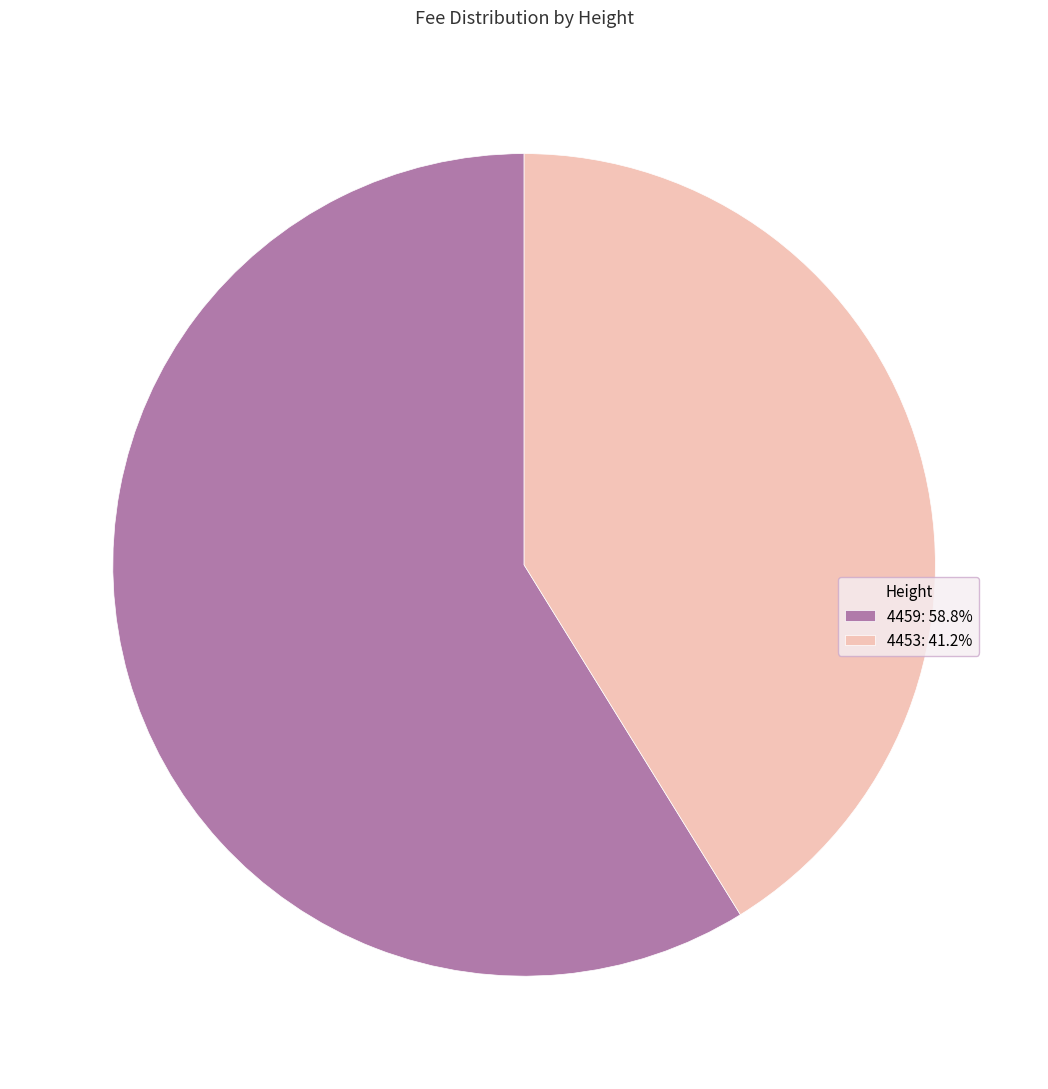

Rank the categories by value from lowest to highest.

4453, 4459